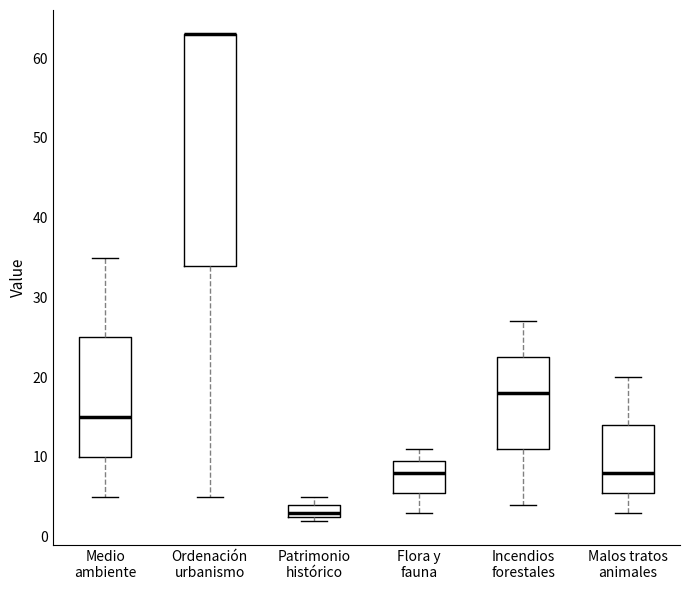

Reading left to right, read every box against the y-axis: the position of its median line, the range the box covers, and the ends of its whiskers. The values are not printed on the chart, so give them approximately, as read against the axis.

Medio ambiente: median 15, box 10 to 25, whiskers 5 to 35
Ordenación urbanismo: median 63 (drawn on the box's upper edge), box 34 to 63, whiskers 5 to 63
Patrimonio histórico: median 3 (just above the box's lower edge), box 3 to 4, whiskers 2 to 5
Flora y fauna: median 8, box 6 to 10, whiskers 3 to 11
Incendios forestales: median 18, box 11 to 23, whiskers 4 to 27
Malos tratos animales: median 8, box 6 to 14, whiskers 3 to 20